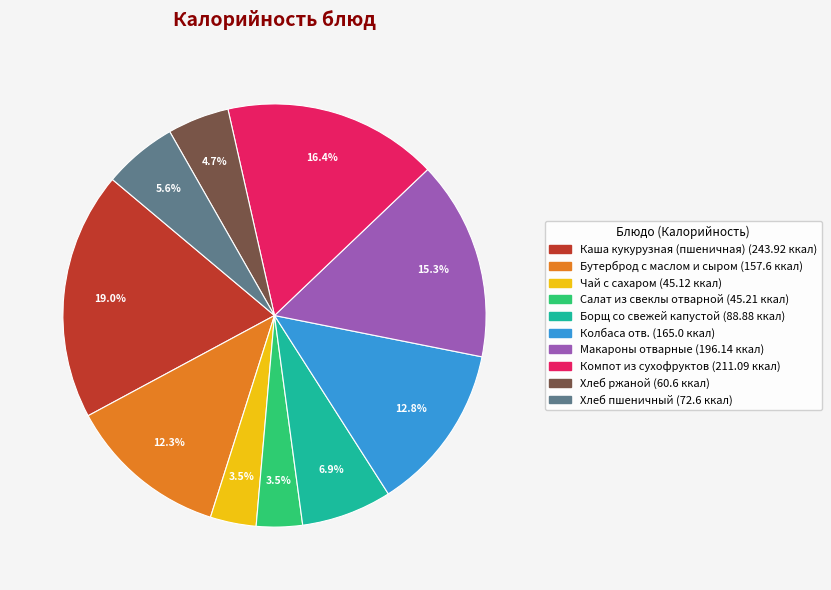

Between Хлеб ржаной and Макароны отварные, which is larger?

Макароны отварные